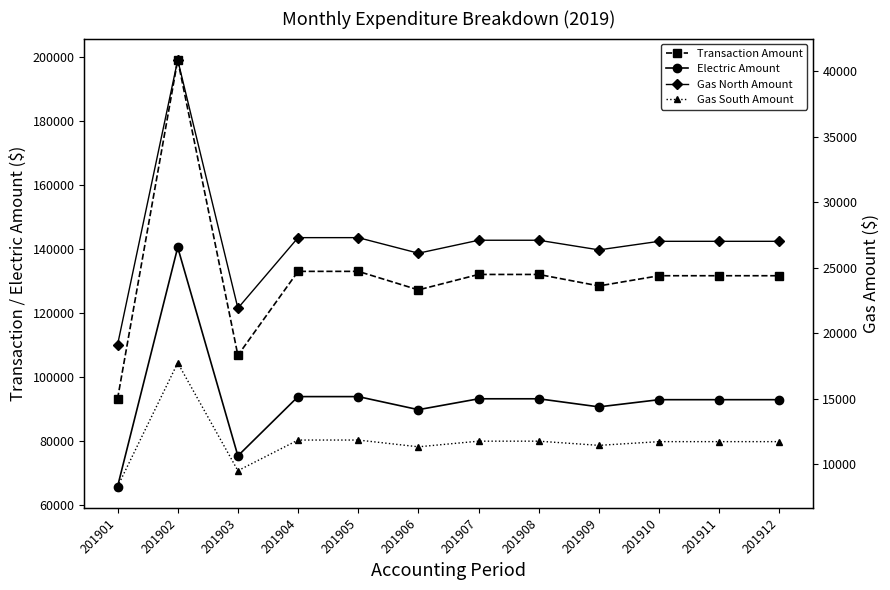

Reading left to right, list all the values displayed in this chart.

Transaction Amount: 93216.7	199176.3	106823.6	133072.2	133072.2	127281.8	132107.1	132107.1	128520.6	131708.6	131708.6	131708.6
Electric Amount: 65790.4	140574.6	75394.0	93919.7	93919.7	89832.9	93238.6	93238.6	90707.3	92957.3	92957.3	92957.3
Gas North Amount: 19121.5	40857.0	21912.7	27297.1	27297.1	26109.3	27099.1	27099.1	26363.4	27017.4	27017.4	27017.4
Gas South Amount: 8304.7	17744.6	9516.9	11855.4	11855.4	11339.5	11769.4	11769.4	11449.9	11733.9	11733.9	11733.9